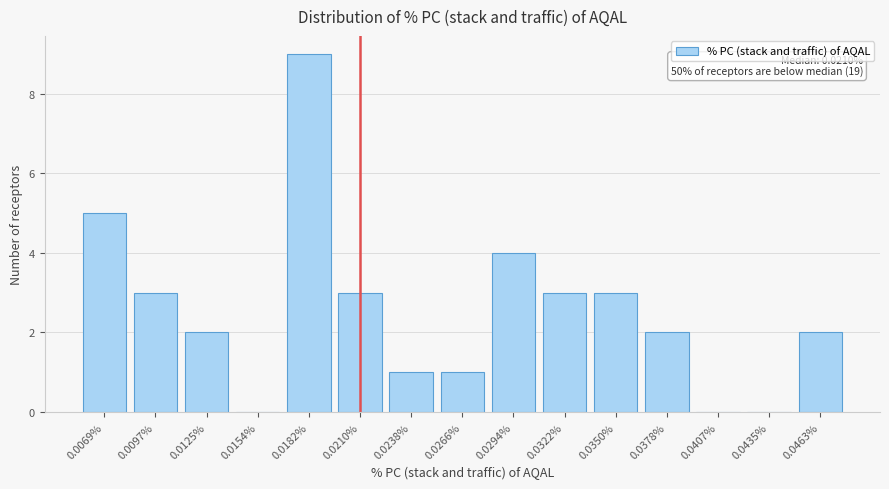

Is it true that the value at 0.0266% is 1?

True